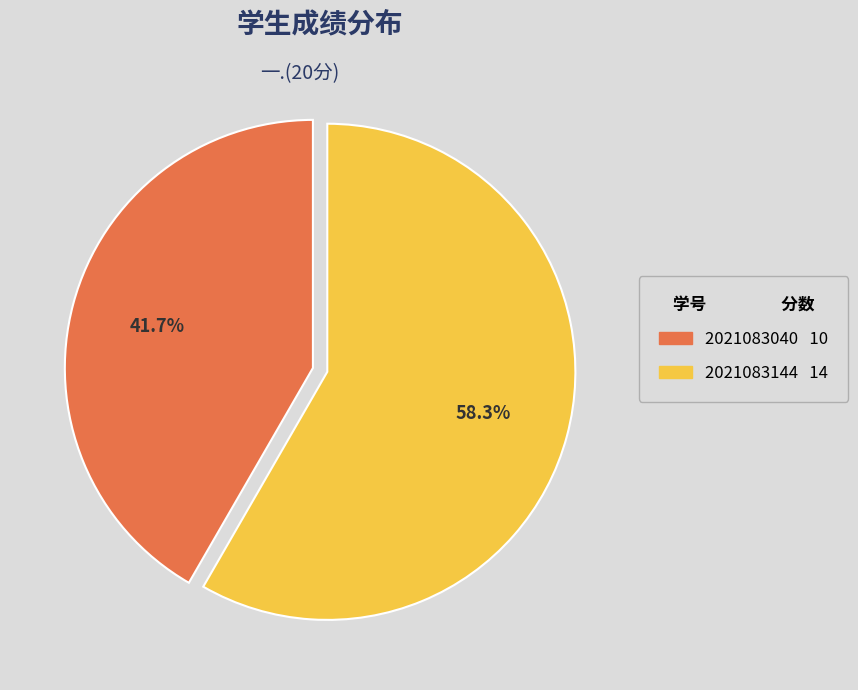

To the nearest percent, what is the average slice percentage?

50%